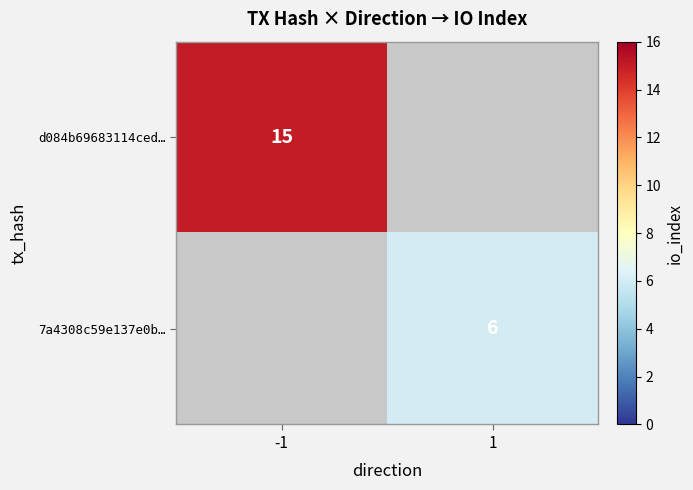

Is it true that d084b69683114ced… equals 9 at -1?

False